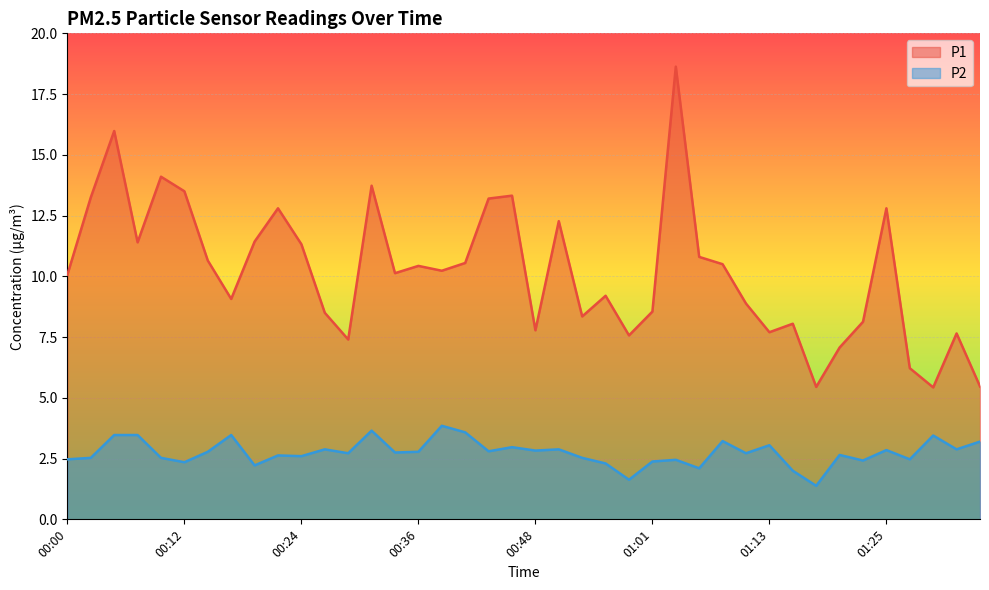

At which category is the sum across all series the highest?

01:03